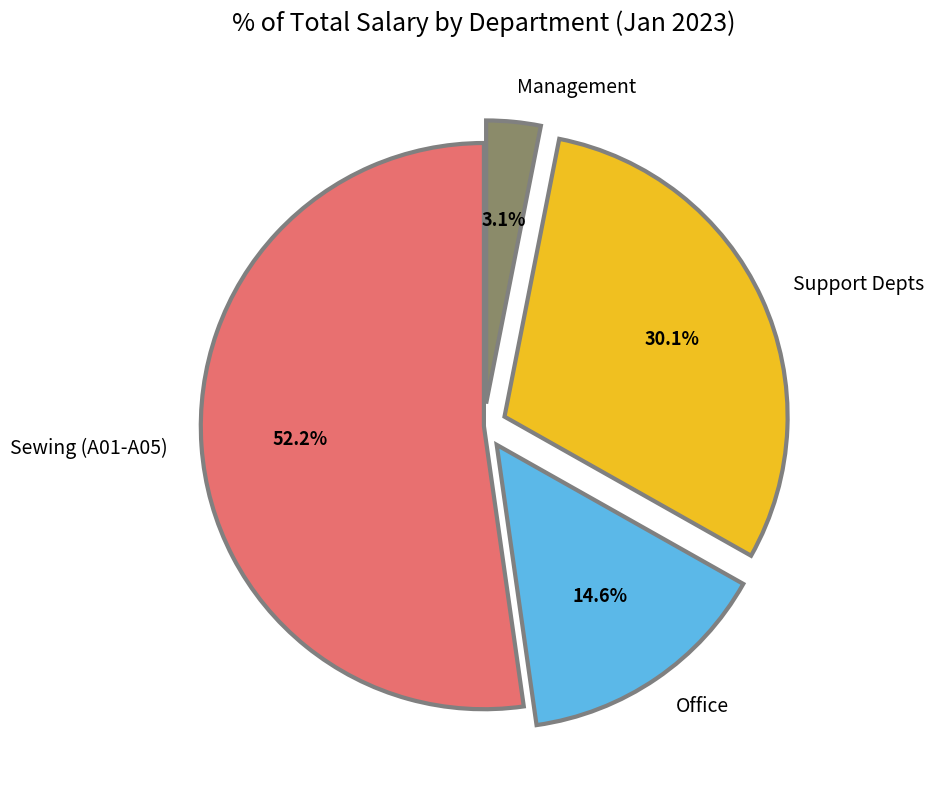

How many slices are in this pie chart?

4